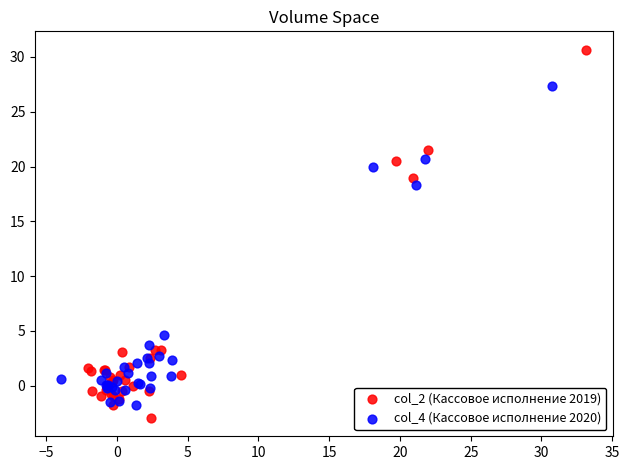

Which series has the widest spread of Y values?

col_2 (Кассовое исполнение 2019)